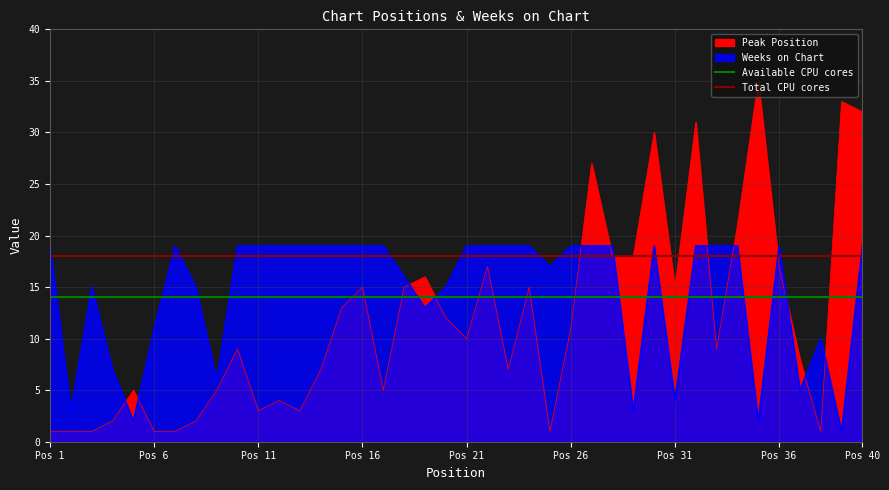

What is the value of the Total CPU cores point at the 1st from the left?

18